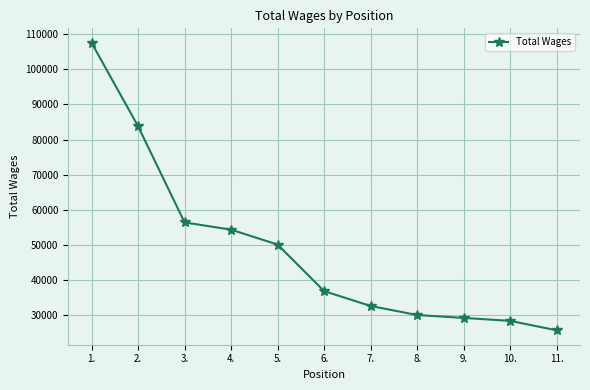

What is the ratio of the value at 3. to the value at 8.?

1.9